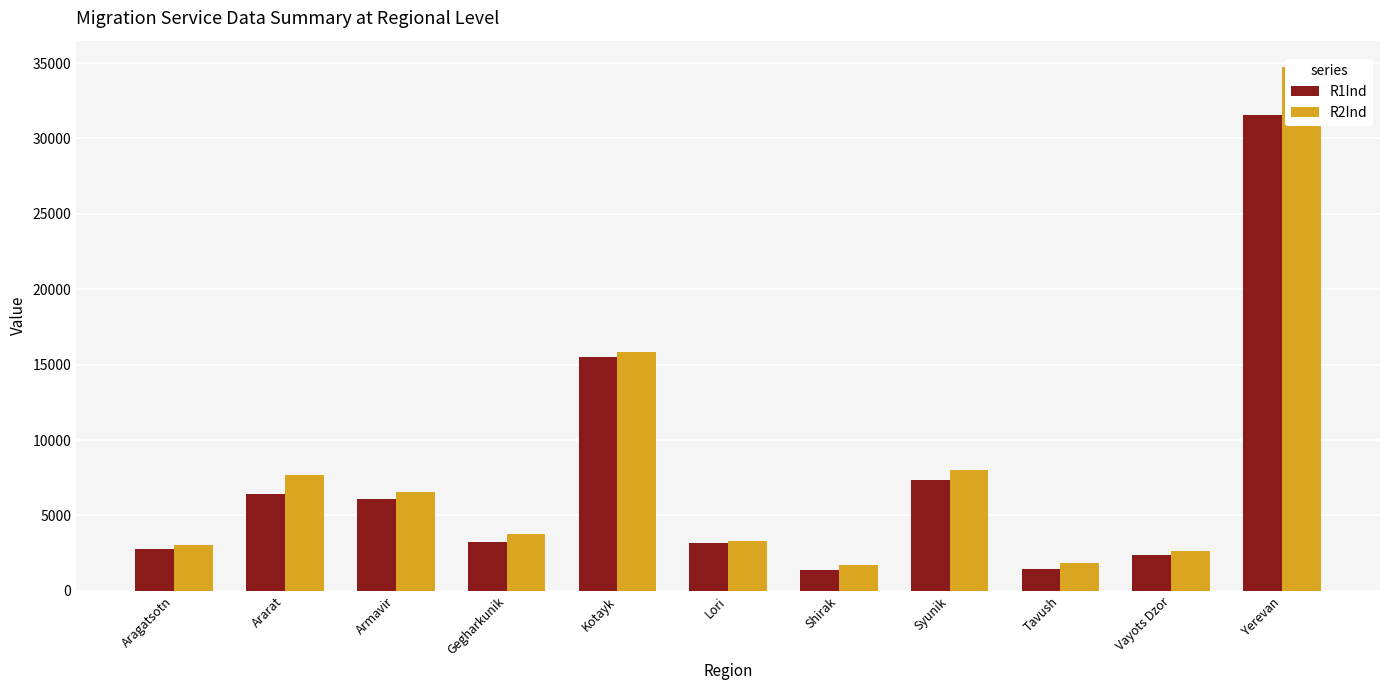

What is the spread (max minus min) of values at Aragatsotn?

262